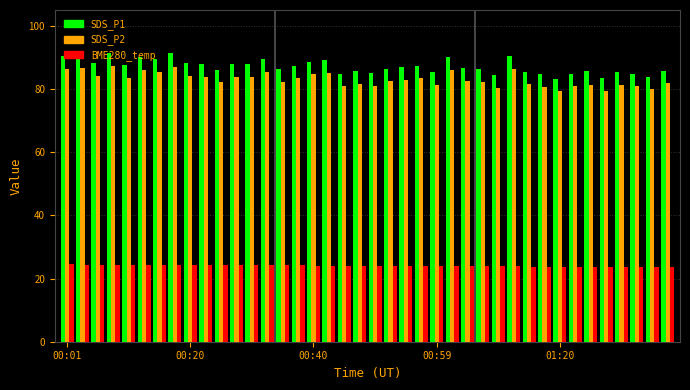

What is the greatest value displayed?

91.3